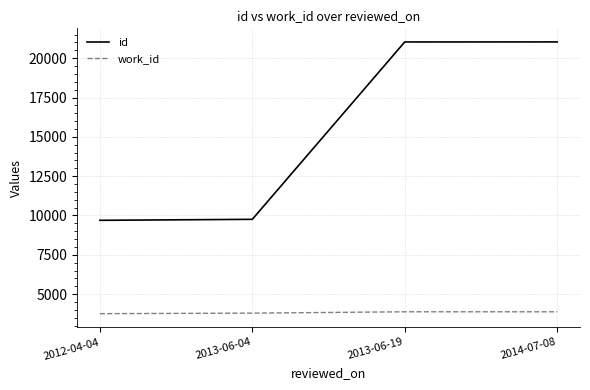

What is the spread (max minus min) of values at 2014-07-08?

17158